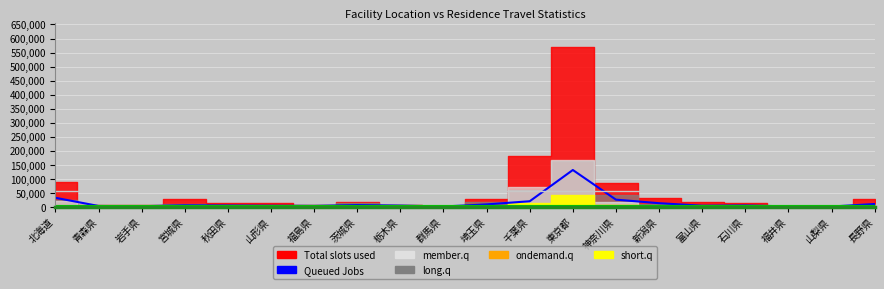

What value does the data have at 茨城県?

5491